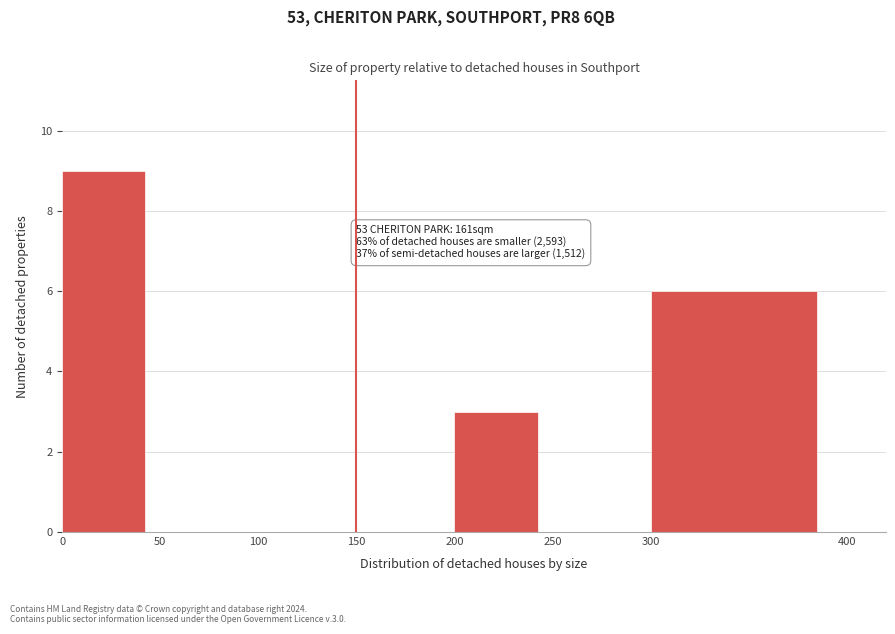

Which range on the x-axis has the tallest bar?

0 to 50